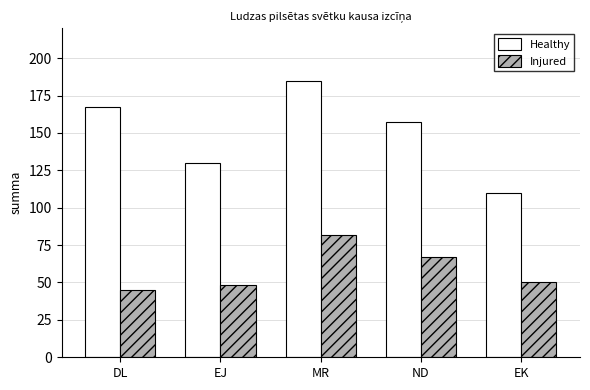

At which category is the sum across all series the highest?

MR